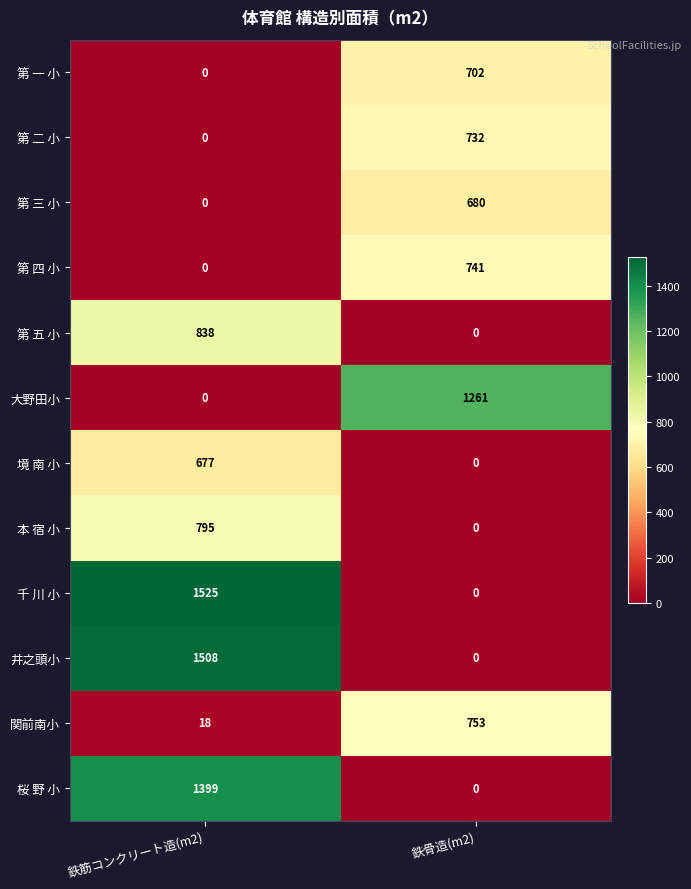

Is it true that 桜 野 小 equals 526 at 鉄筋コンクリート造(m2)?

False